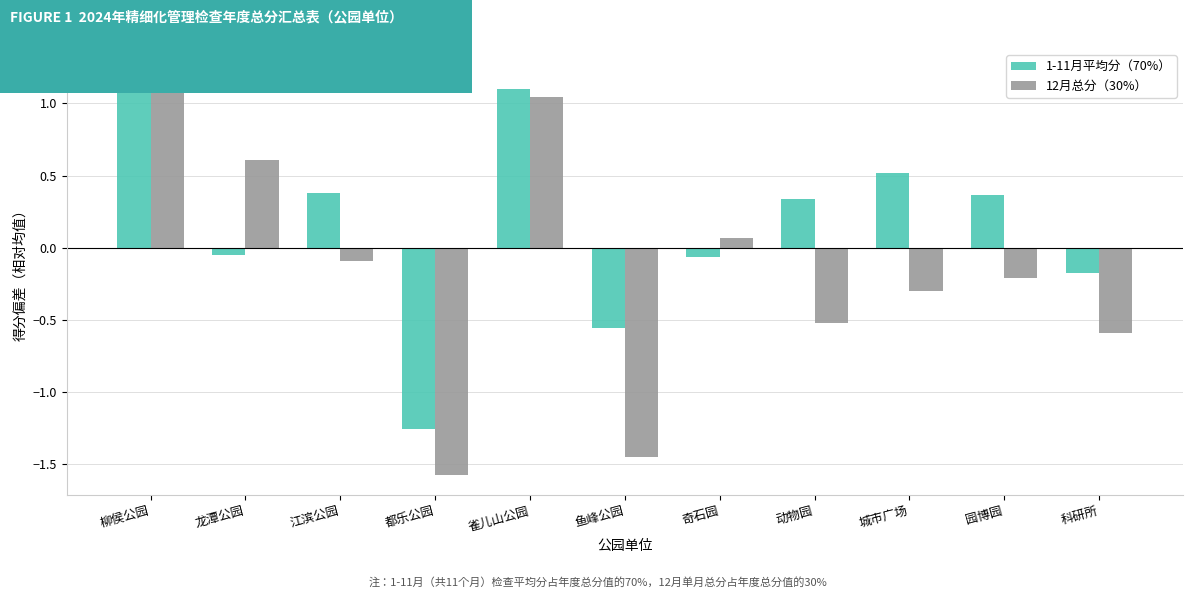

List the series in order of their overall mean, highest first.

1-11月平均分（70%）, 12月总分（30%）